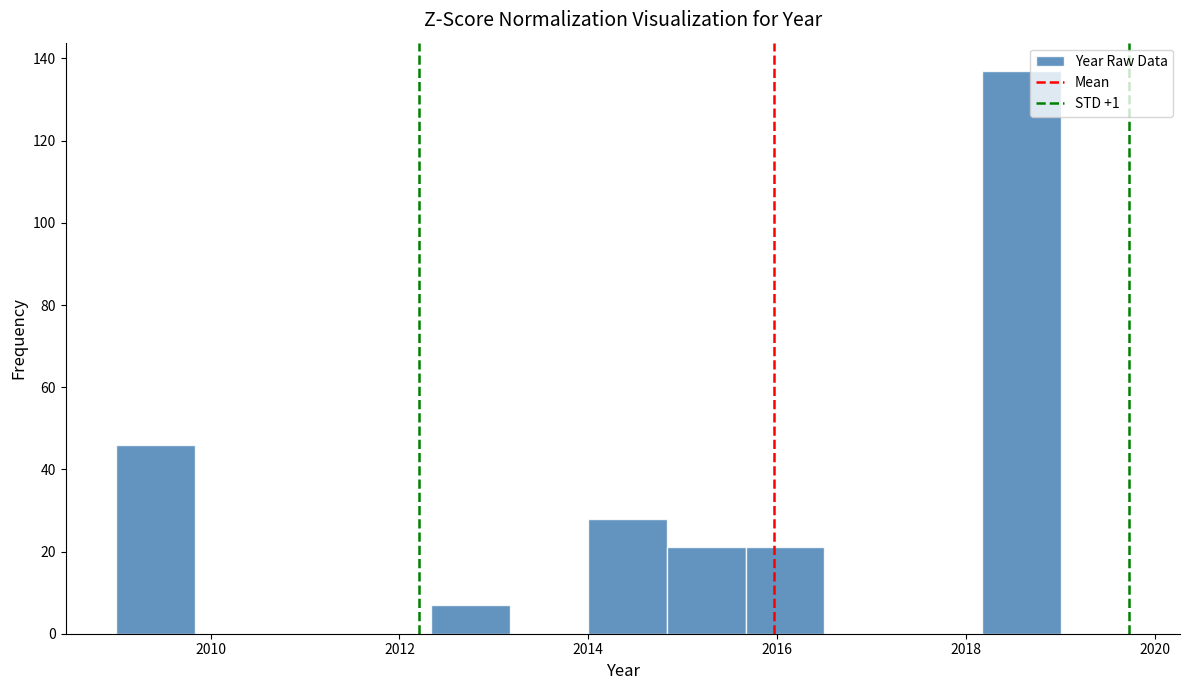

Over which range of the x-axis is the bar tallest?

2018.2 to 2019.0